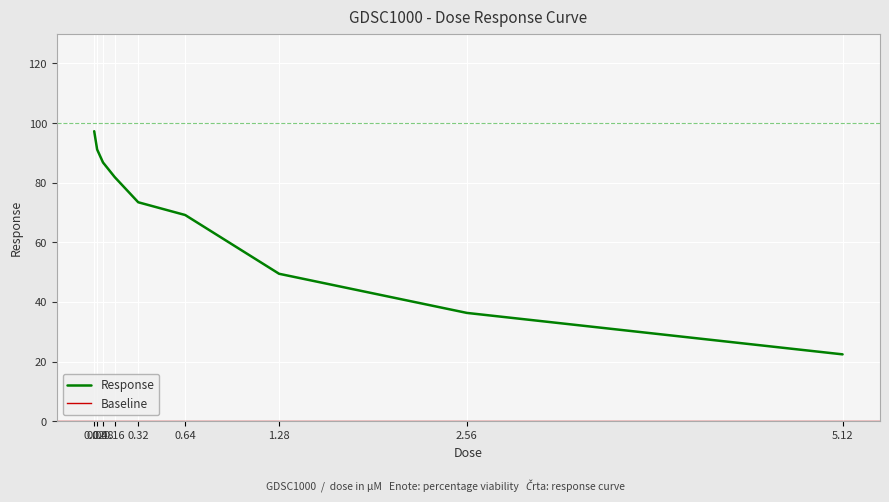

What position from the right is 0.02?

9